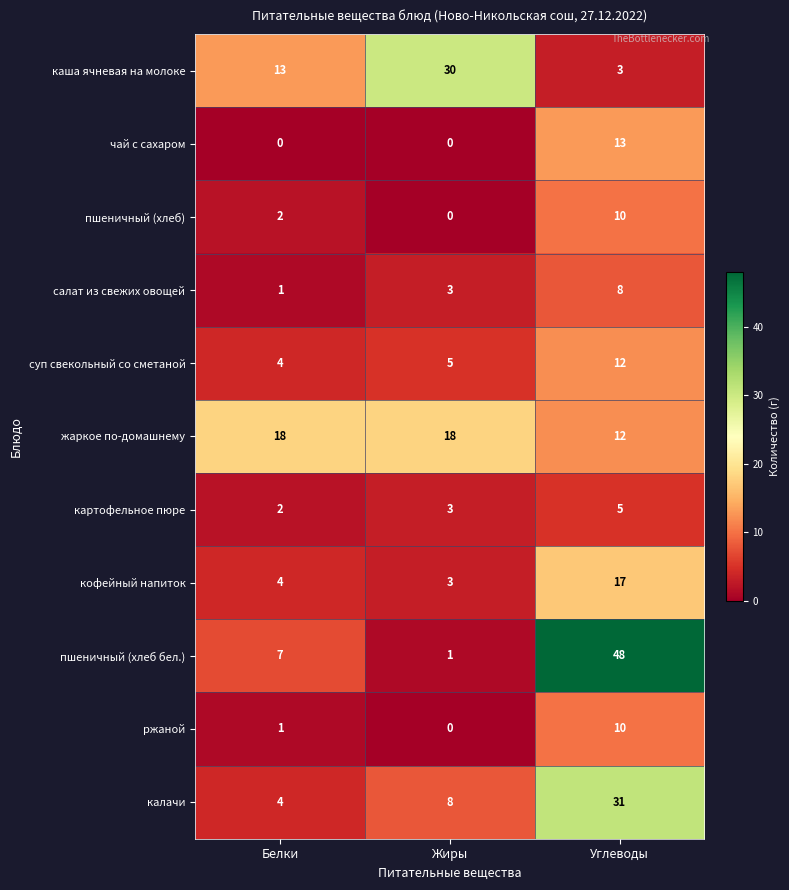

True or false: кофейный напиток has a value of 17 at Углеводы.

True